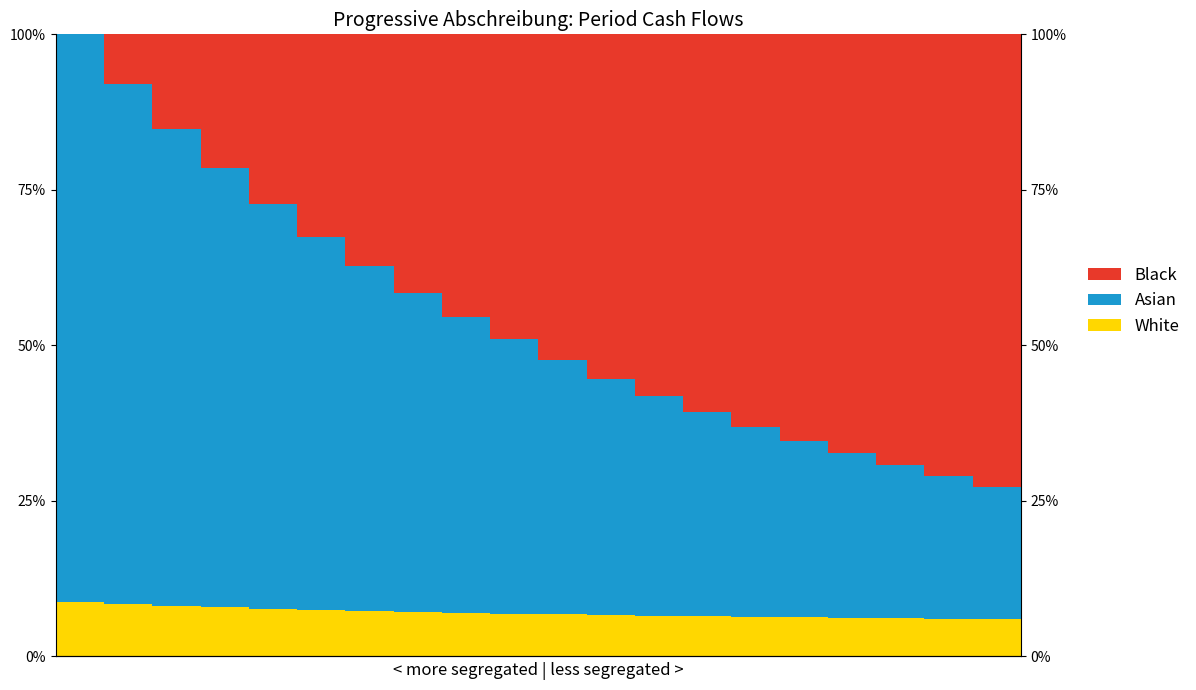

What is the difference between the White values at 2 and 7?

1.0